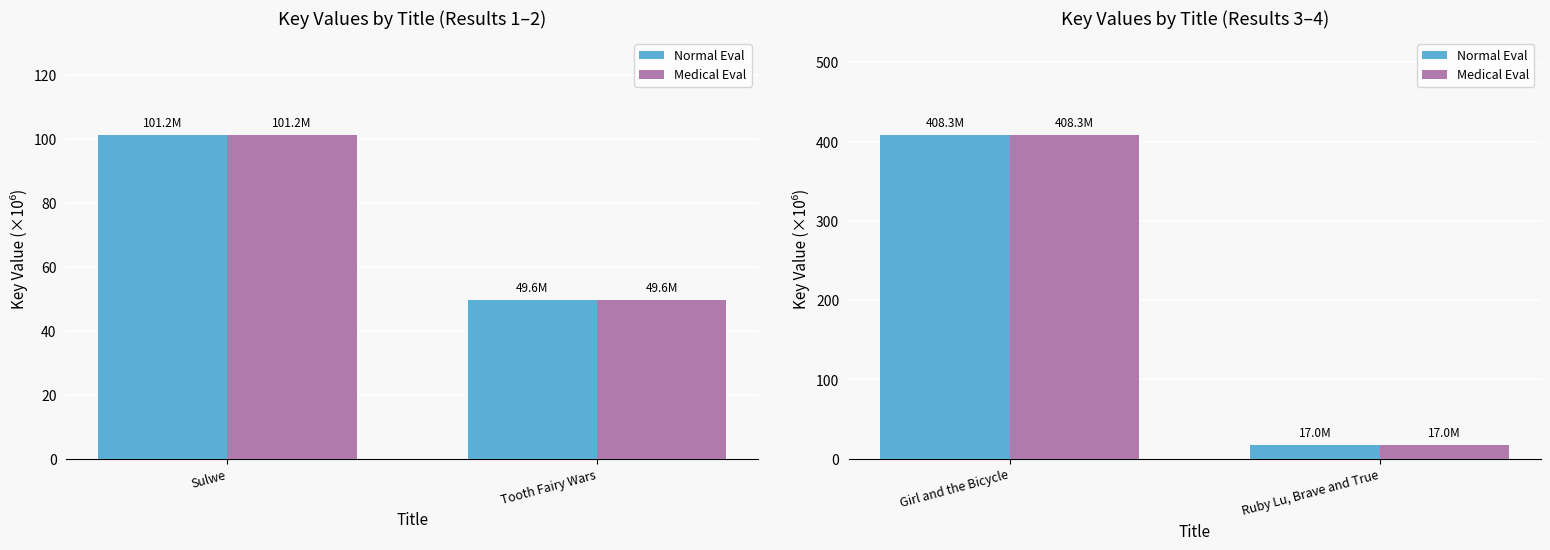

What is the smallest value displayed?

17.0